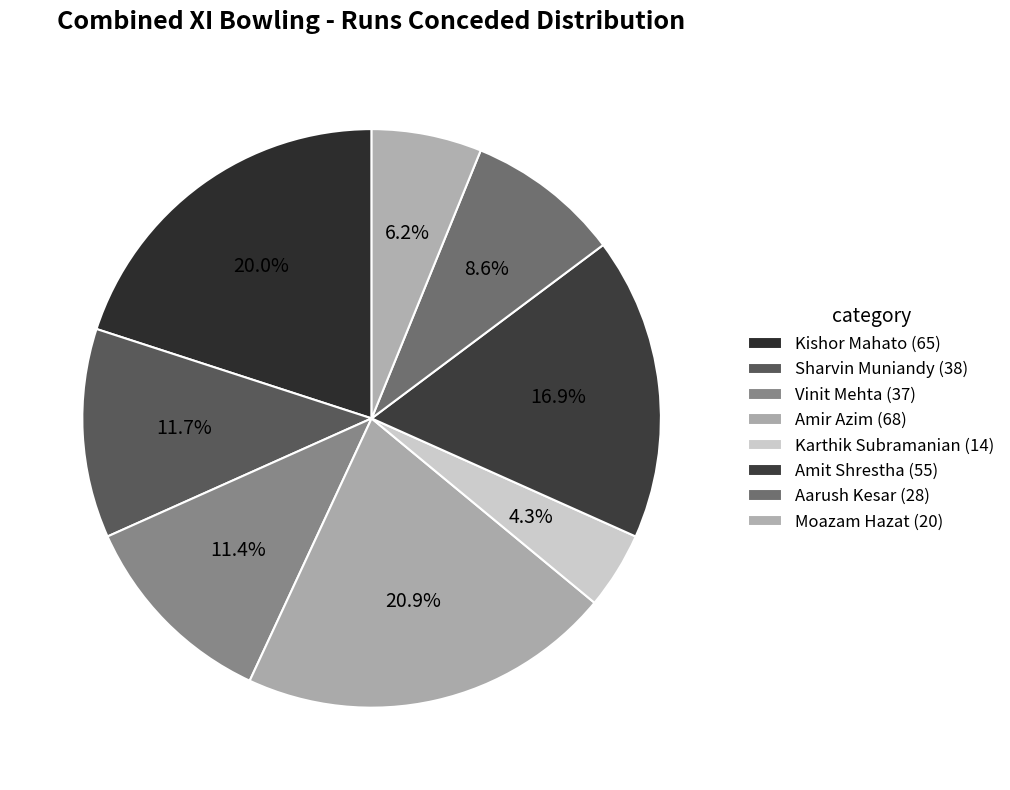

Count the number of slices in the pie.

8